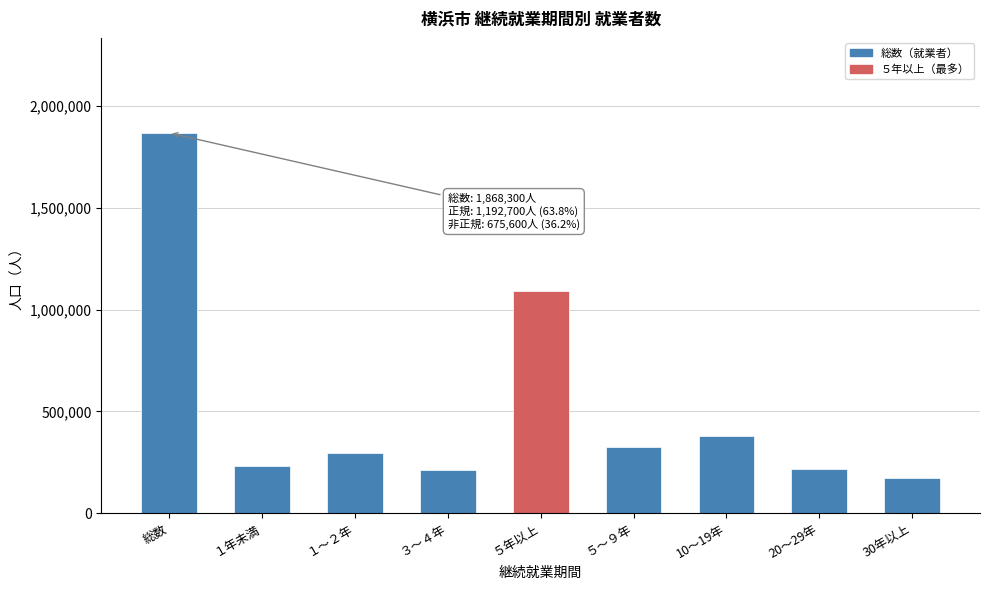

The value at ５～９年 is 461227. True or false?

False